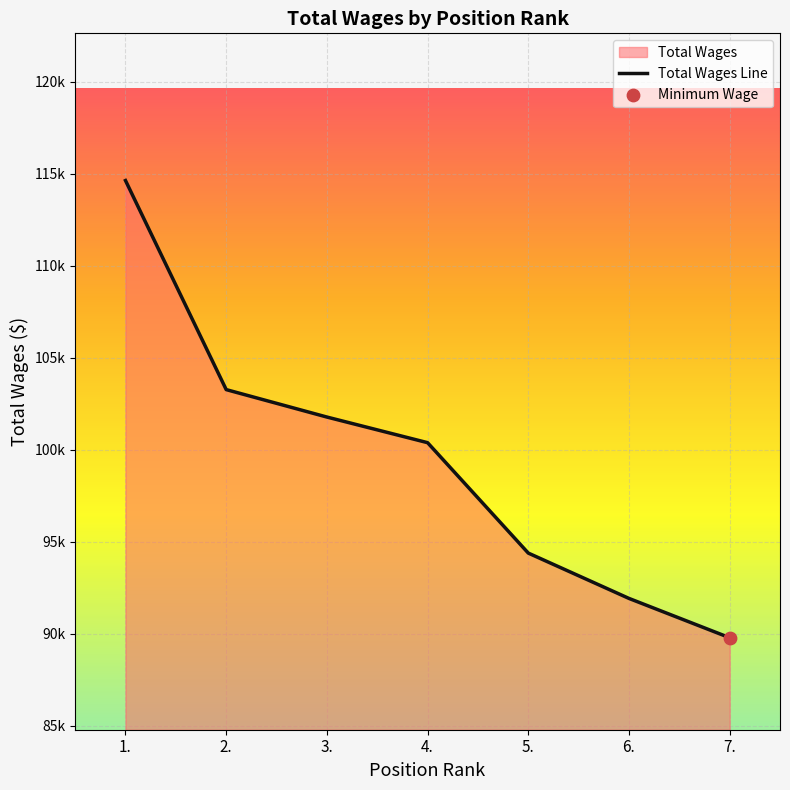

What is the change in value from 3. to 4.?

-1393